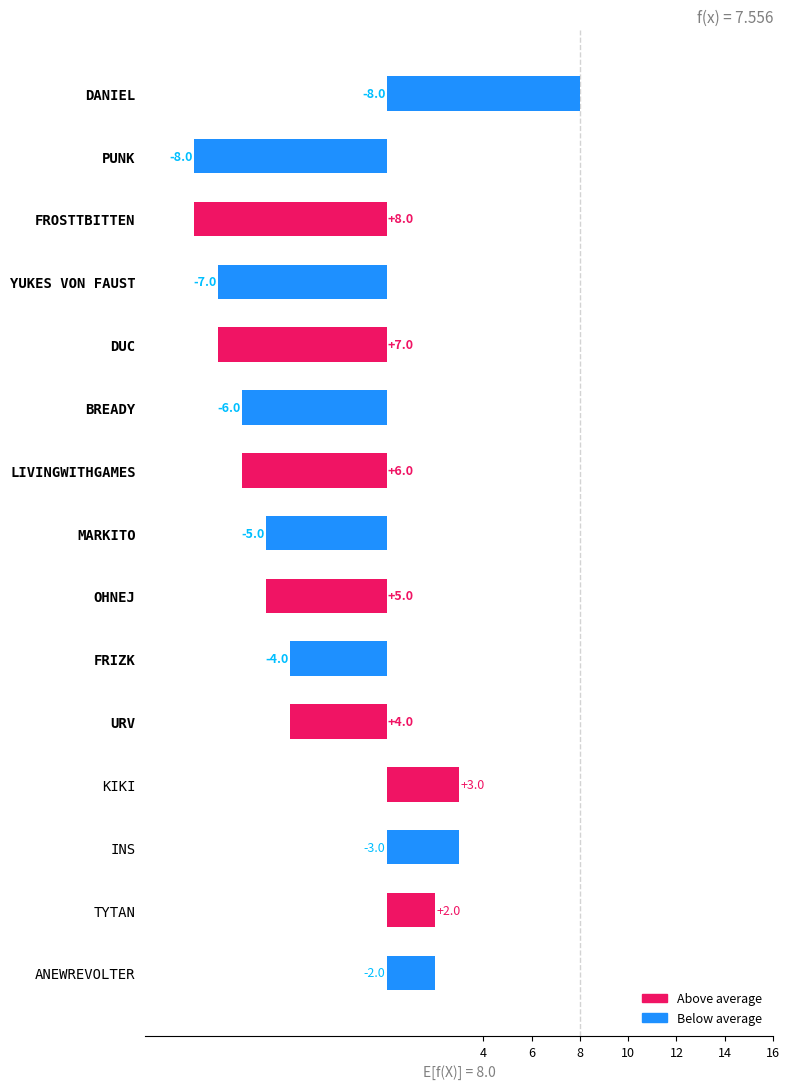

What is the average value?

8